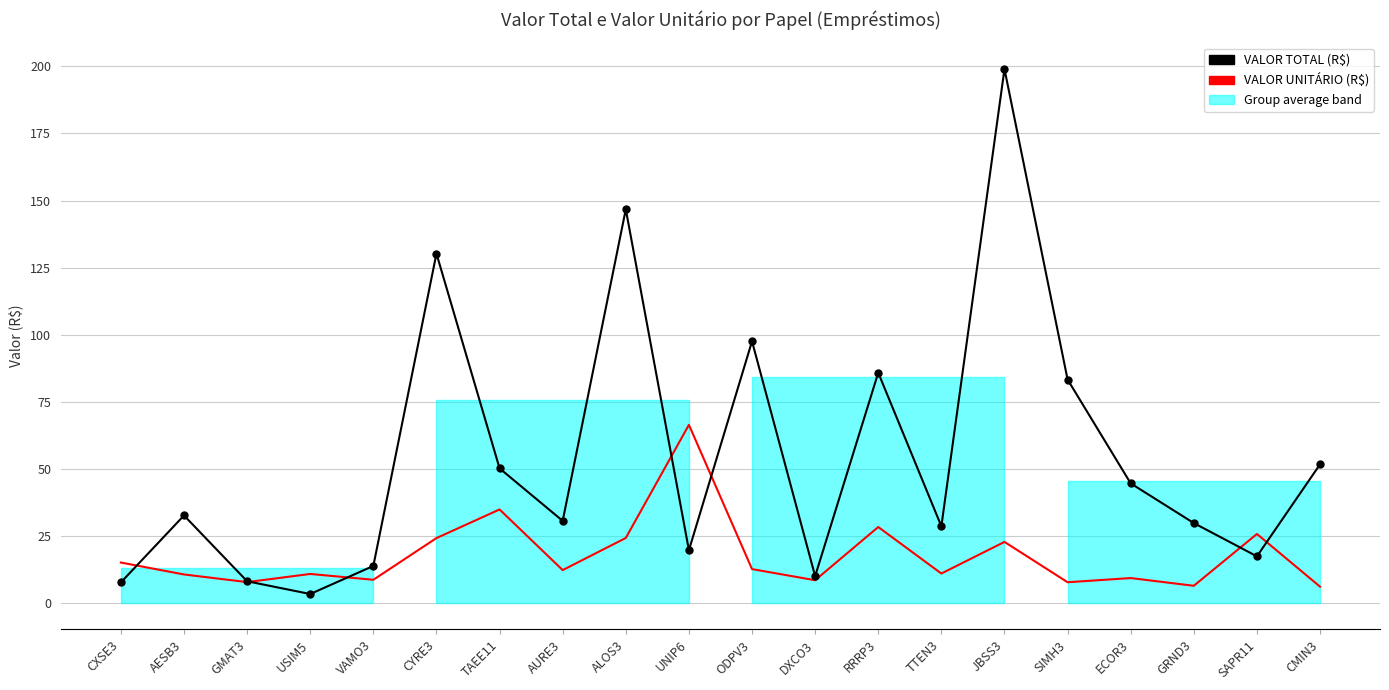

At VAMO3, list the series in order from smallest to largest.

VALOR UNITÁRIO (R$), VALOR TOTAL (R$)